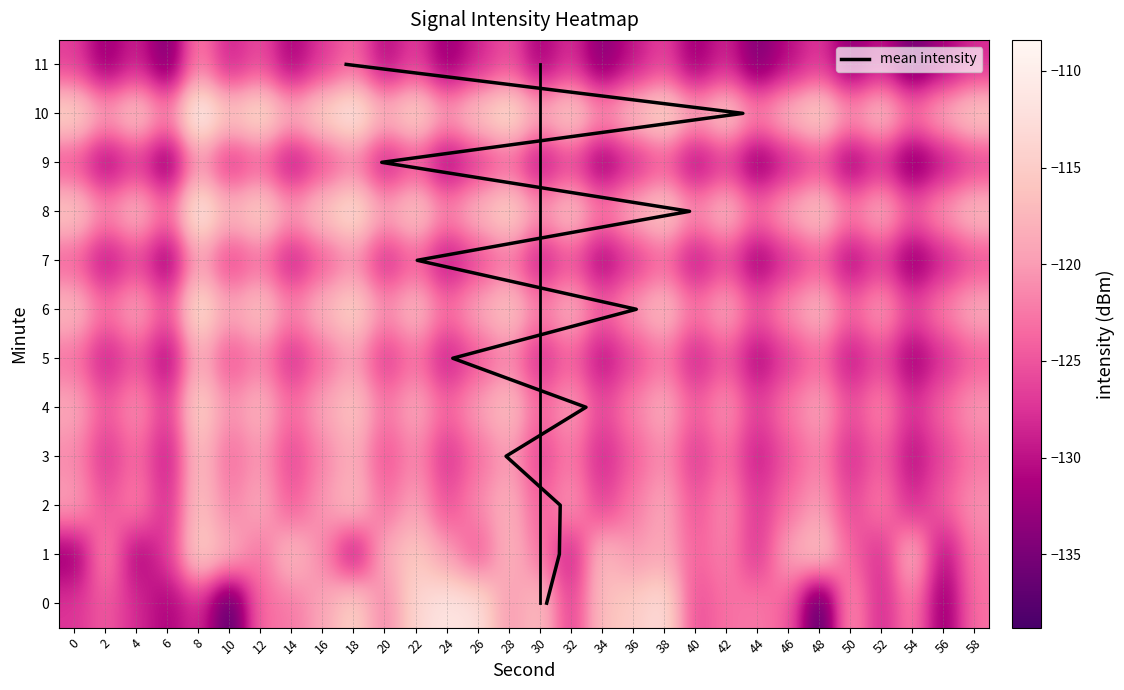

List the labels in order of 8 value, smallest first.

54, 6, 44, 34, 50, 24, 2, 40, 30, 14, 56, 20, 46, 36, 52, 10, 26, 4, 42, 58, 32, 16, 48, 0, 22, 38, 12, 28, 18, 8